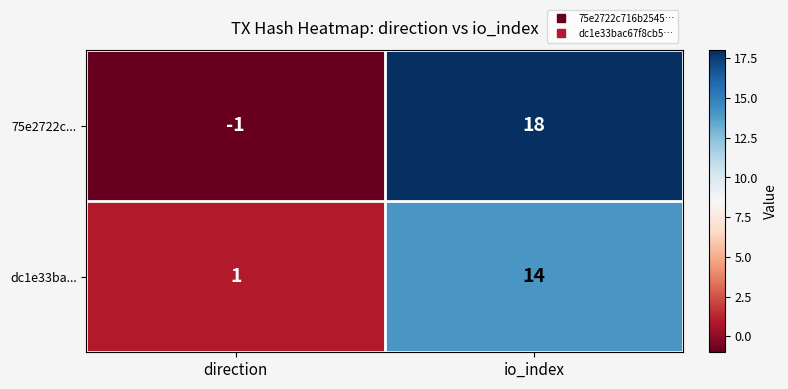

Which series has the largest total across all categories?

75e2722c...